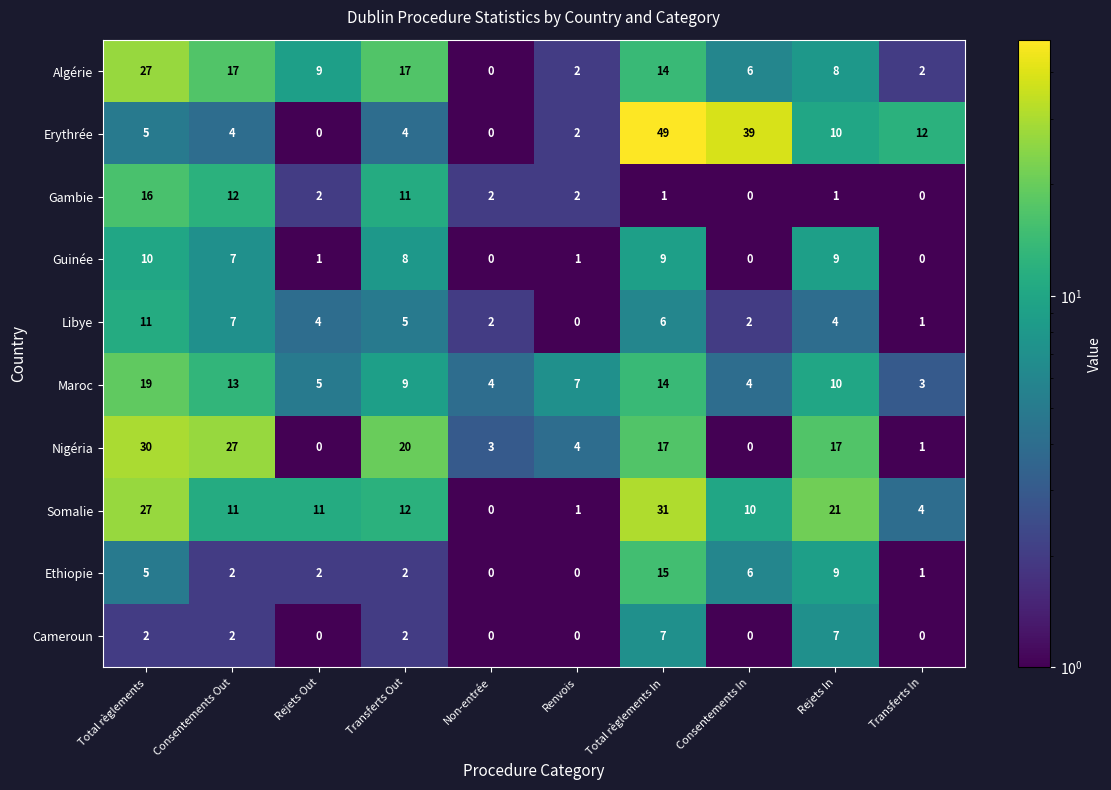

True or false: Cameroun has a value of 0 at Consentements In.

True